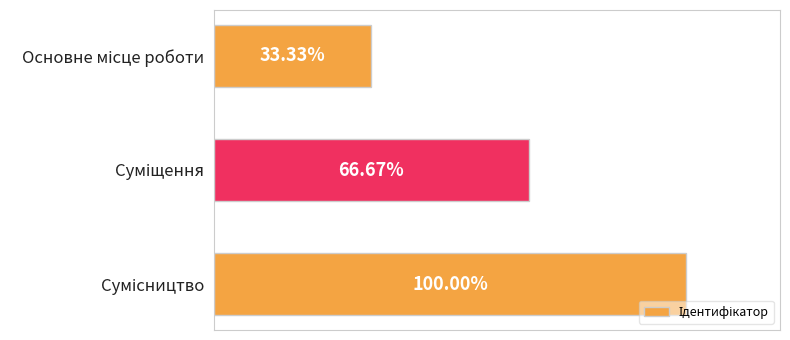

Does the chart contain any negative values?

No